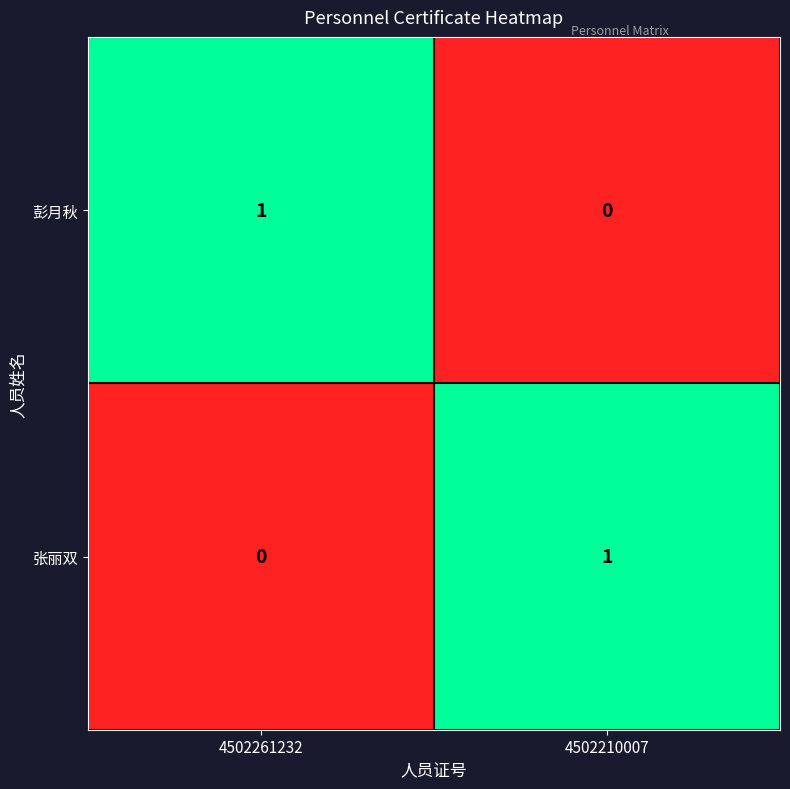

At how many categories does at least one series exceed 0?

2